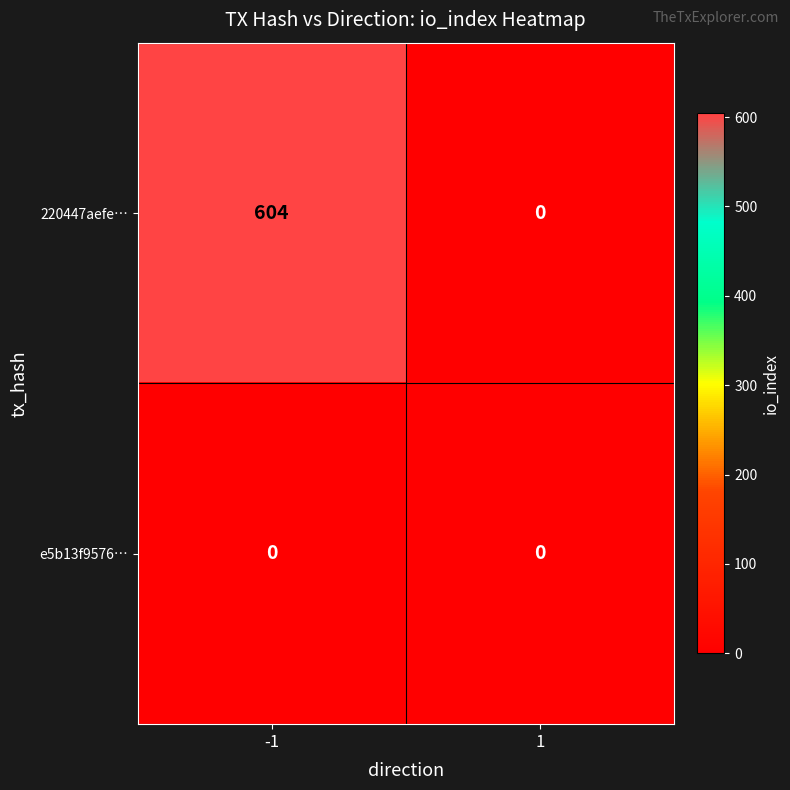

True or false: e5b13f9576… has a value of 0 at 1.

True